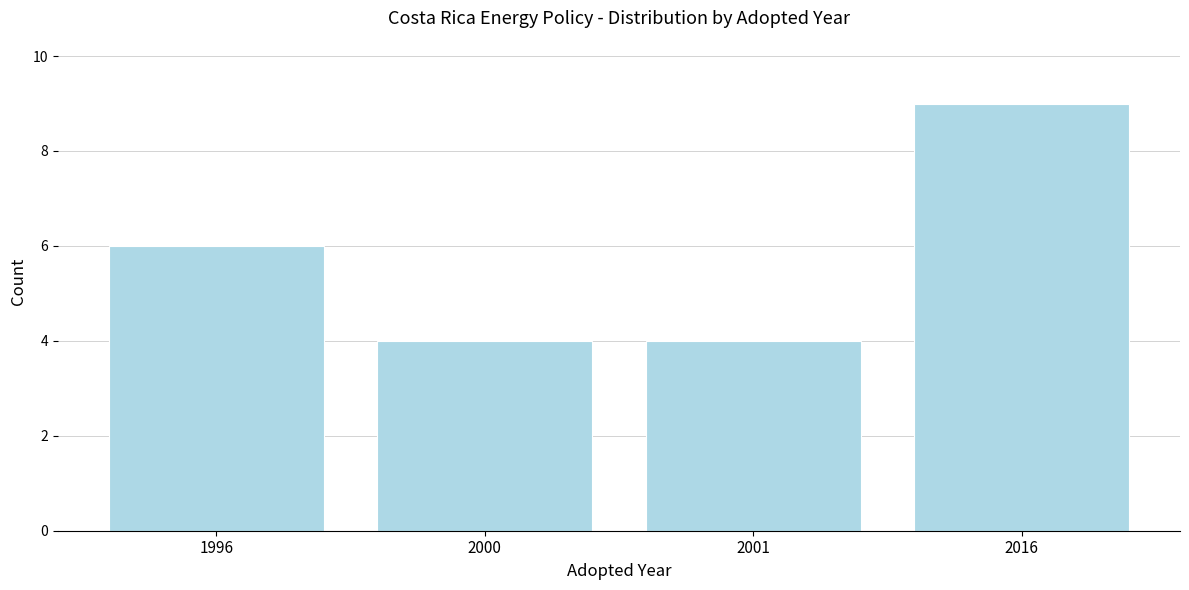

Reading right to left, transcribe all the data shown in this chart.

9	4	4	6